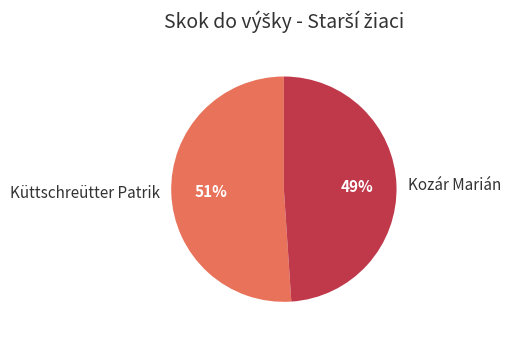

What percentage is the Küttschreütter Patrik slice, to the nearest percent?

51%